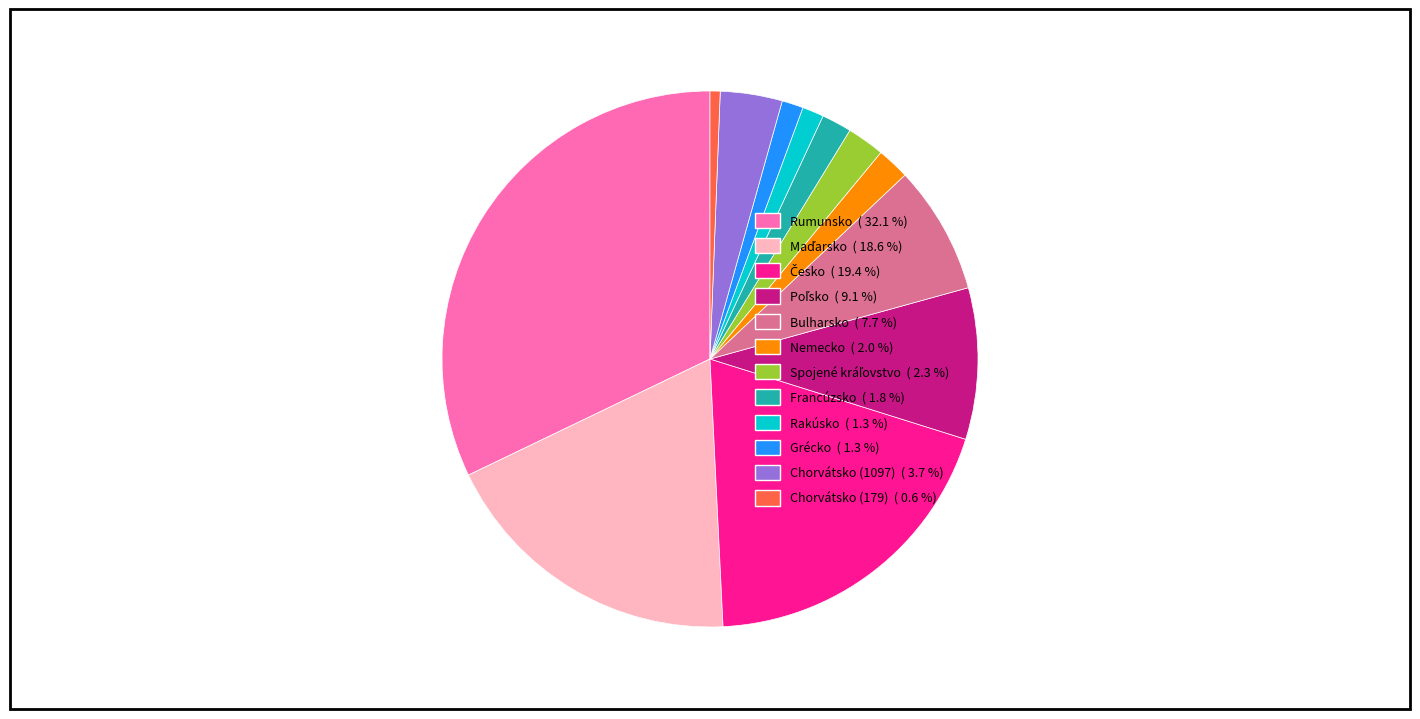

What is the ratio of the value at Grécko to the value at Francúzsko?

0.7